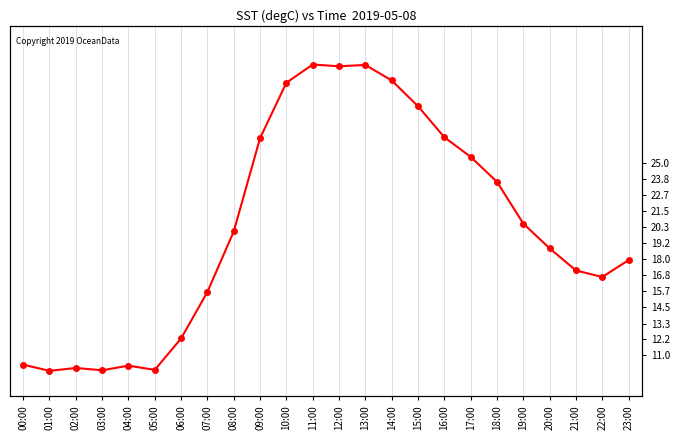

What is the change in value from 06:00 to 22:00?

+4.5